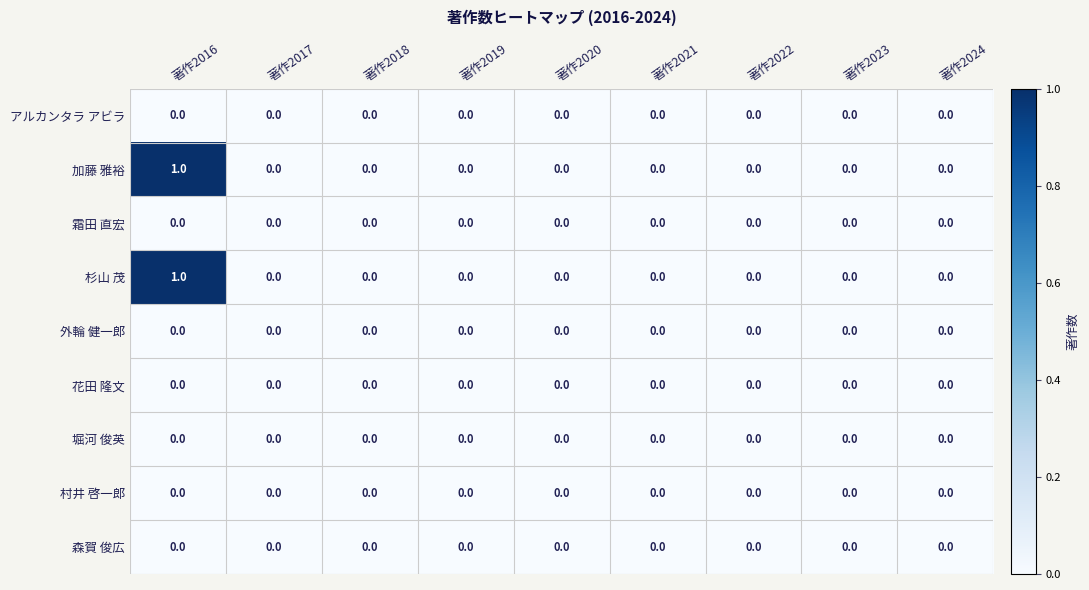

Count the 加藤 雅裕 values in the range 0 to 1.

9